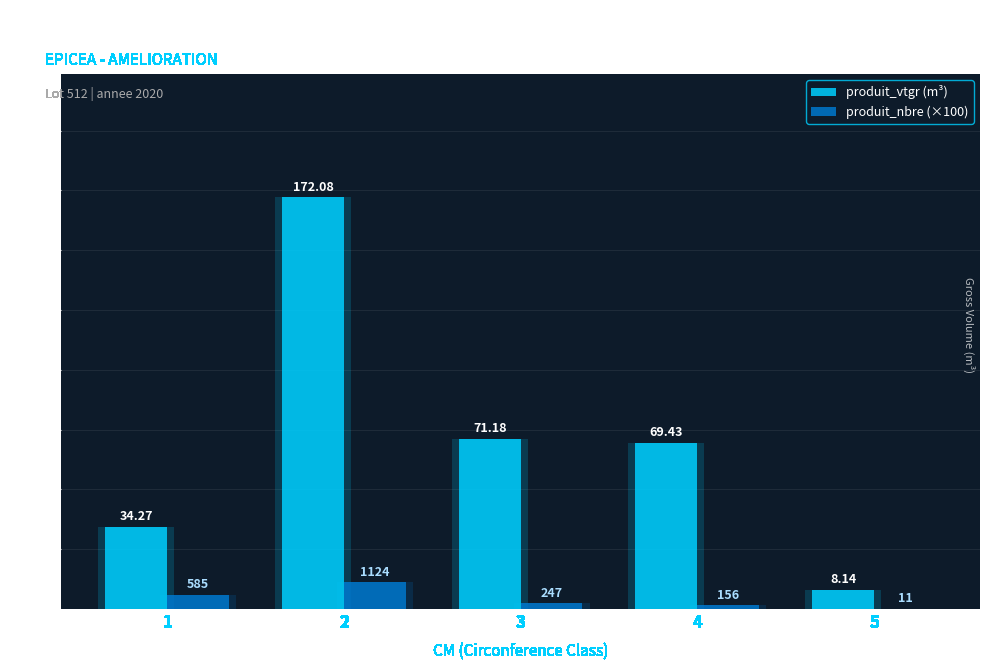

Rank the series by their average value, from lowest to highest.

produit_nbre (×100), produit_vtgr (m³)